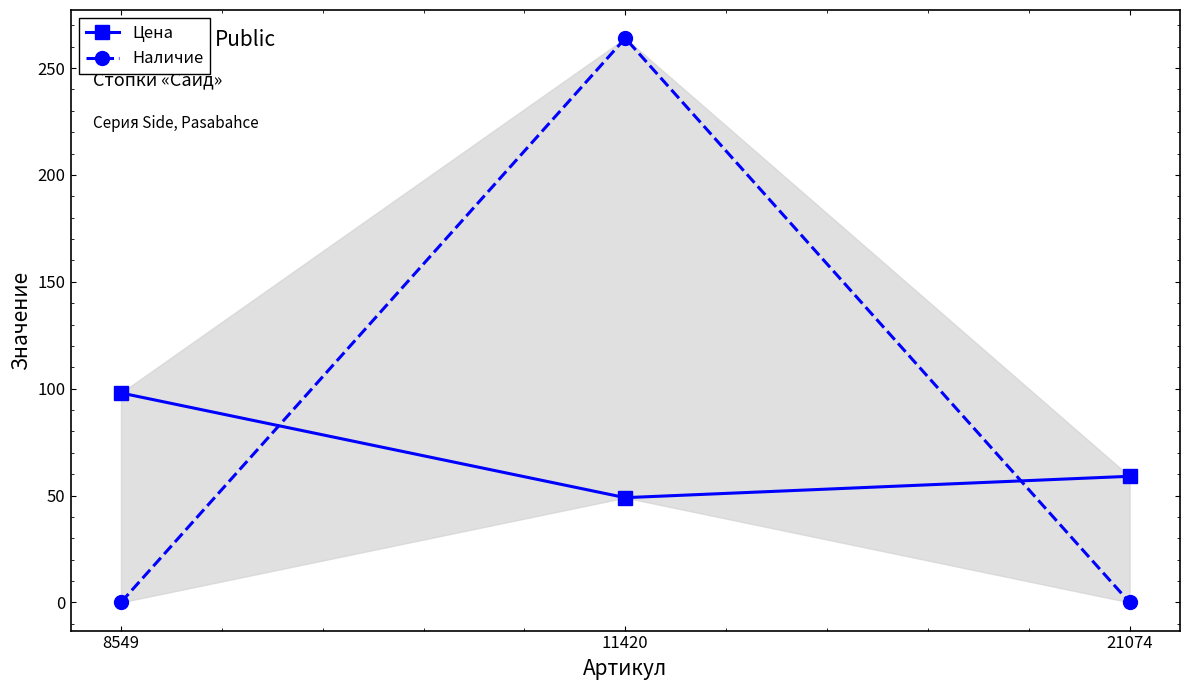

The Наличие series shows 84 at 21074. True or false?

False